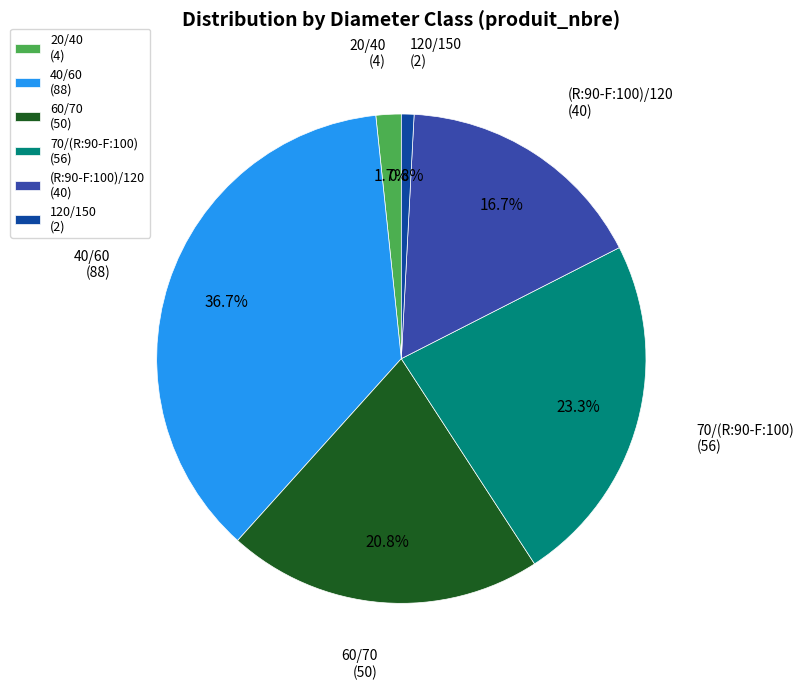

Count the number of slices in the pie.

6